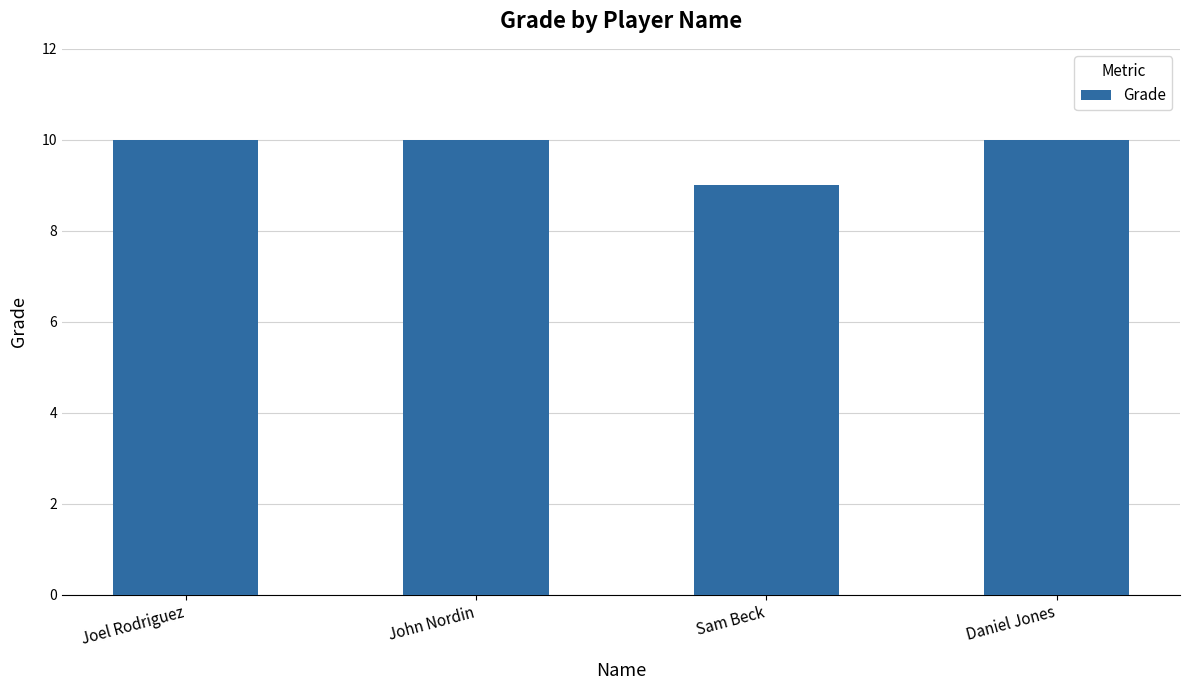

What is the approximate value at Daniel Jones?

10